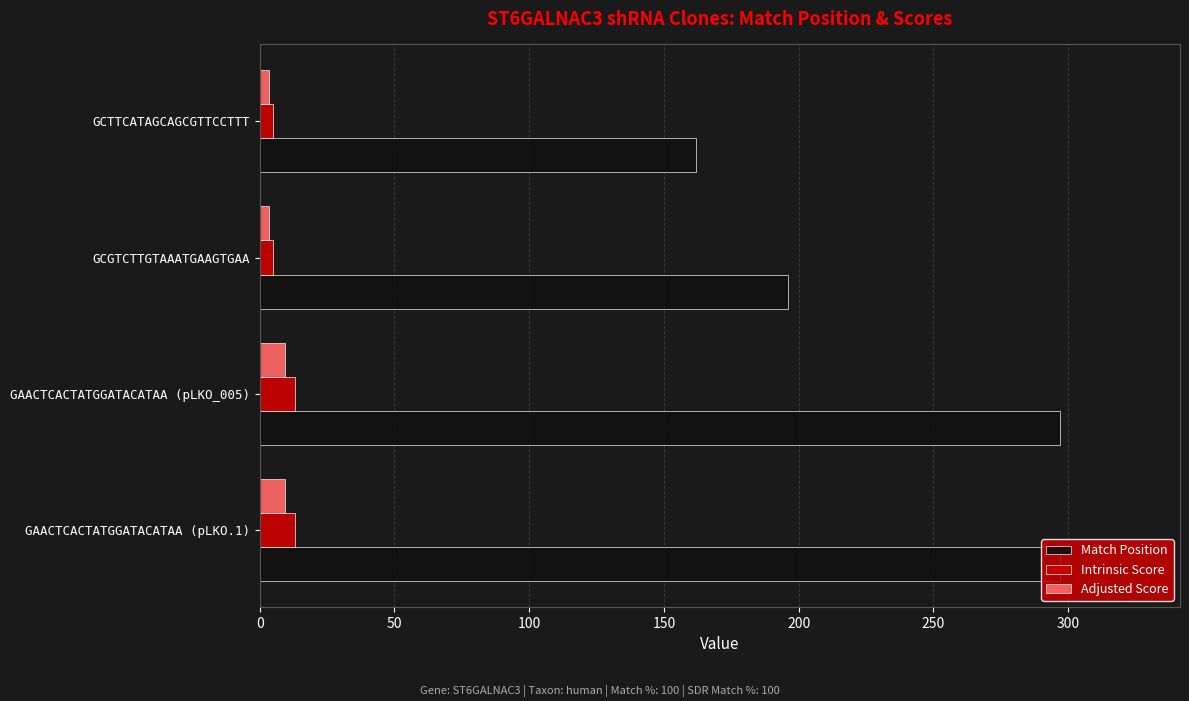

The value of Adjusted Score at GAACTCACTATGGATACATAA (pLKO.1) is 9.2. True or false?

True